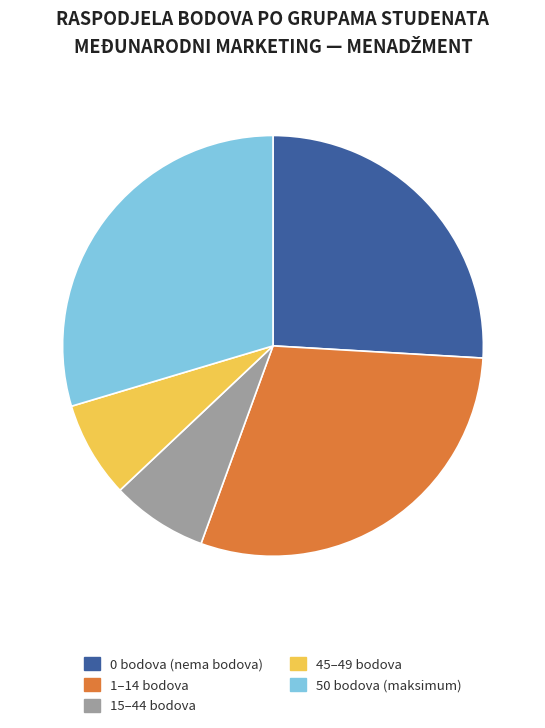

True or false: 50 bodova (maksimum) accounts for 30% of the total.

True